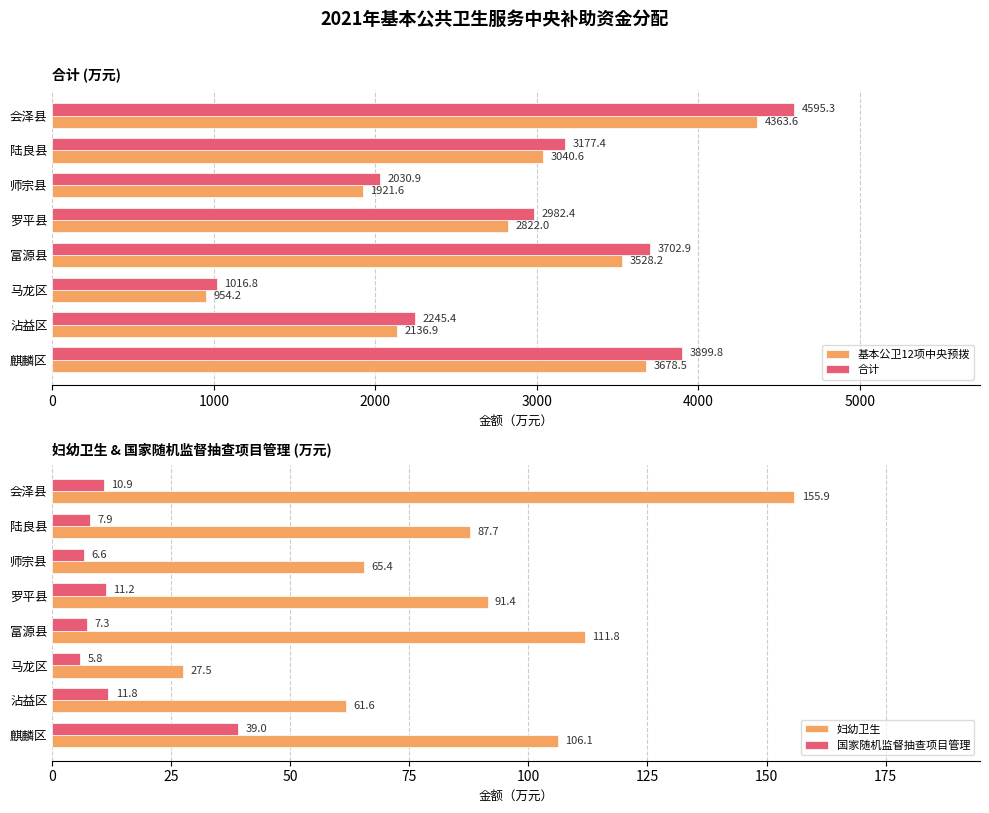

What is the approximate value of 基本公卫12项中央预拨 at 麒麟区?

3678.5